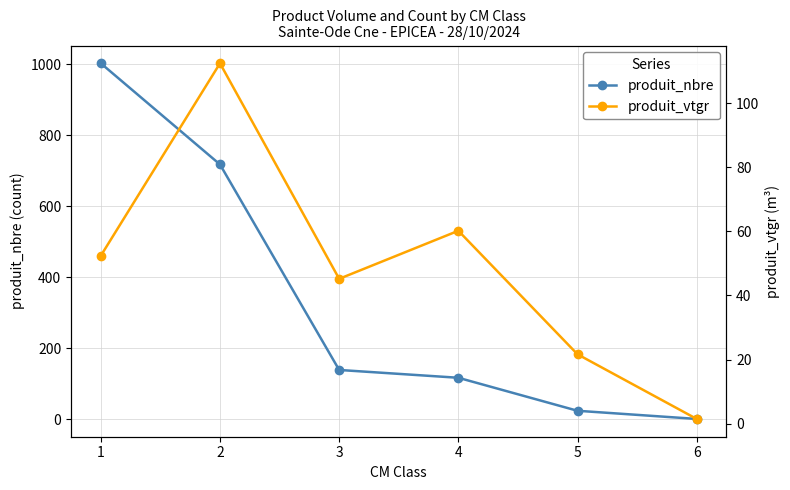

Is it true that produit_nbre equals 1.7 at 6?

False